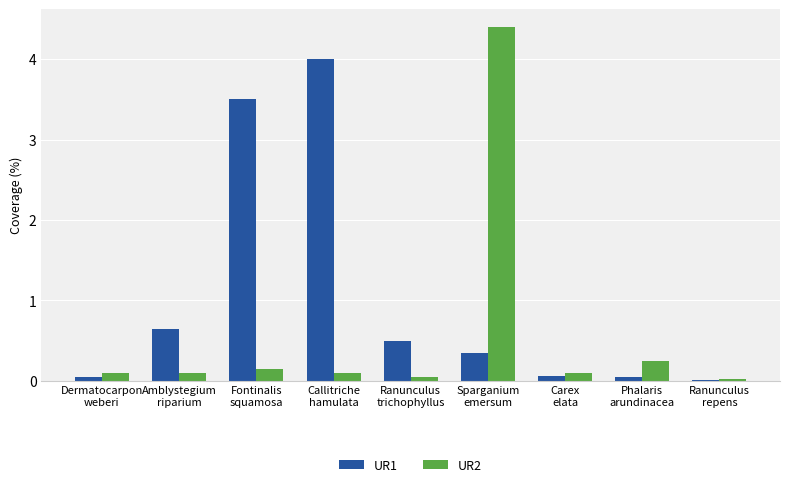

Which series has the largest total across all categories?

UR1